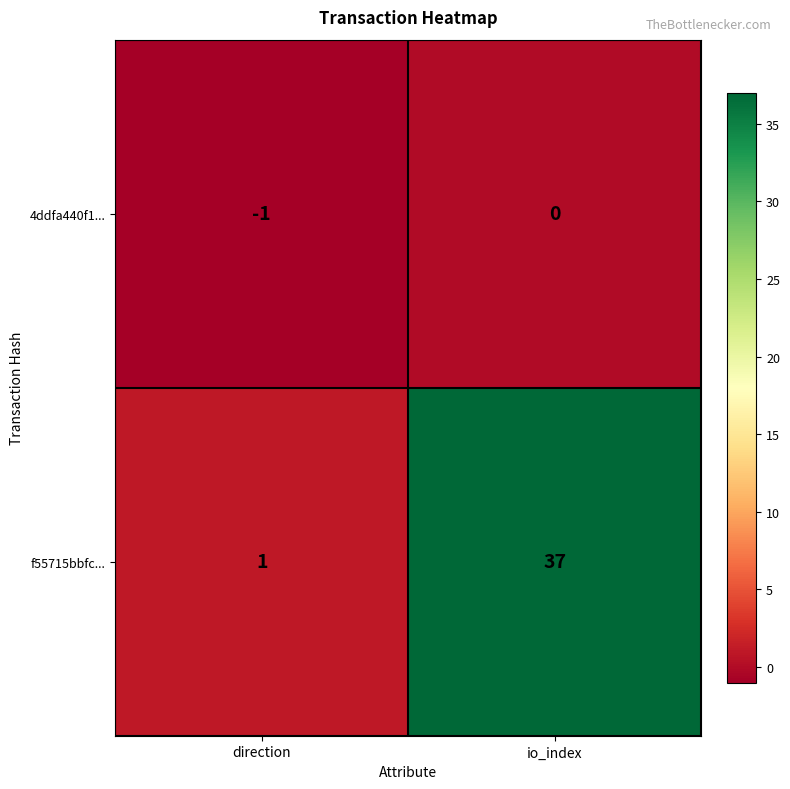

List the series in order of their peak value, highest first.

f55715bbfc..., 4ddfa440f1...